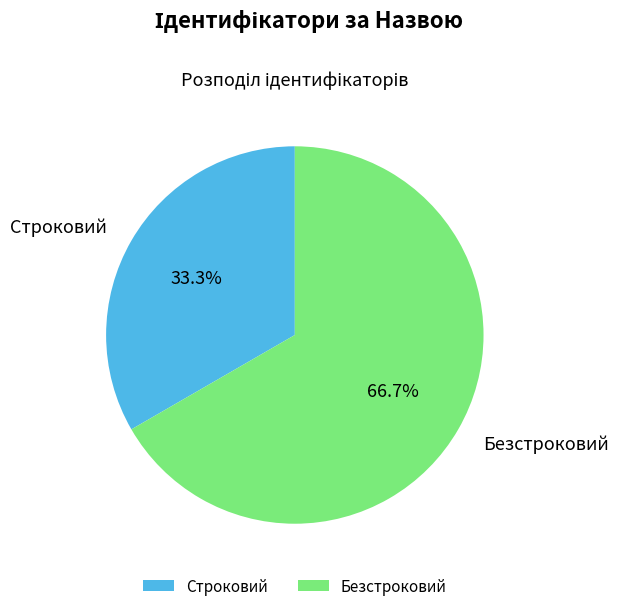

Rank the categories by value from lowest to highest.

Строковий, Безстроковий